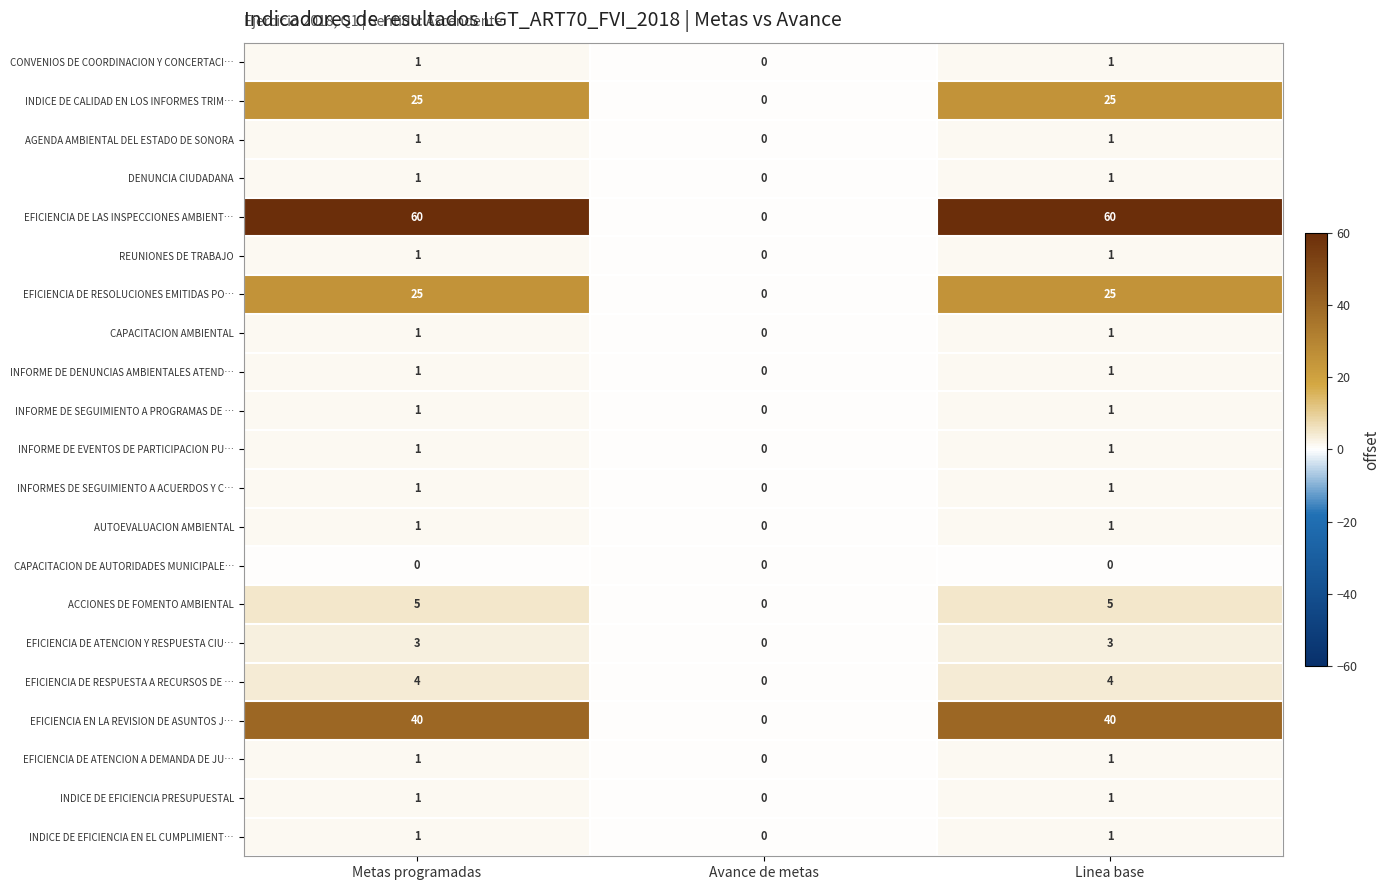

The value of INDICE DE EFICIENCIA EN EL CUMPLIMIENT… at Metas programadas is 1. True or false?

True